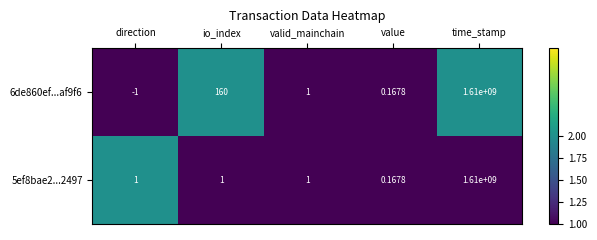

At which label is 6de860ef...af9f6 closest to 804999999?

io_index